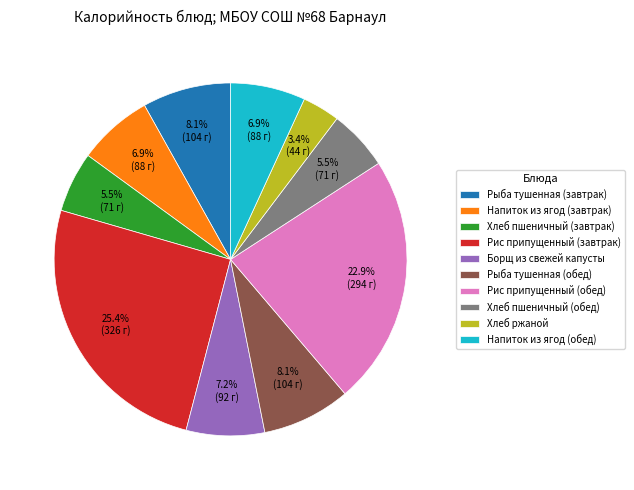

To the nearest percent, what is the difference between the largest and smallest slice percentages?

22%